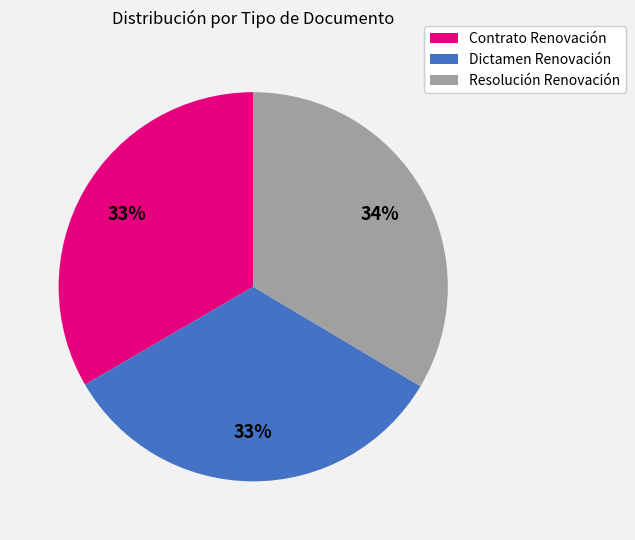

To the nearest percent, what is the combined percentage of Resolución Renovación and Dictamen Renovación?

67%